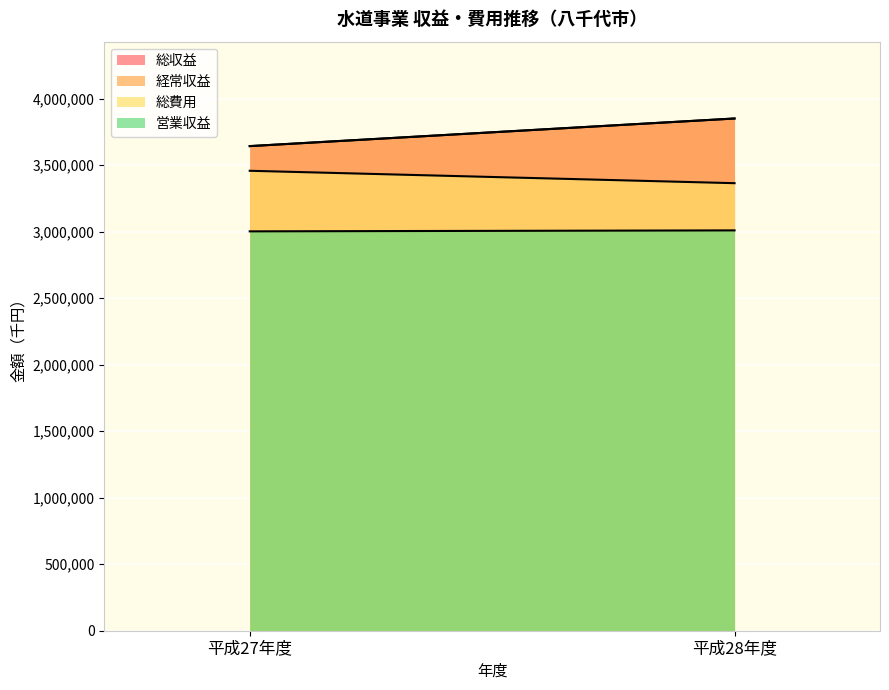

True or false: 経常収益 has a value of 3642787 at 平成27年度.

True